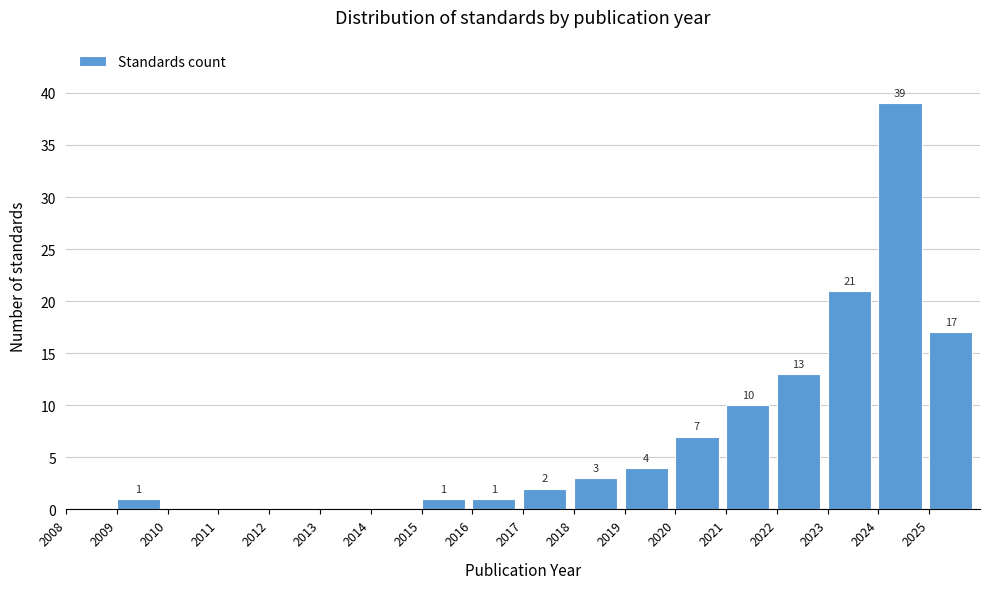

Which range on the x-axis has the tallest bar?

2024 to 2025